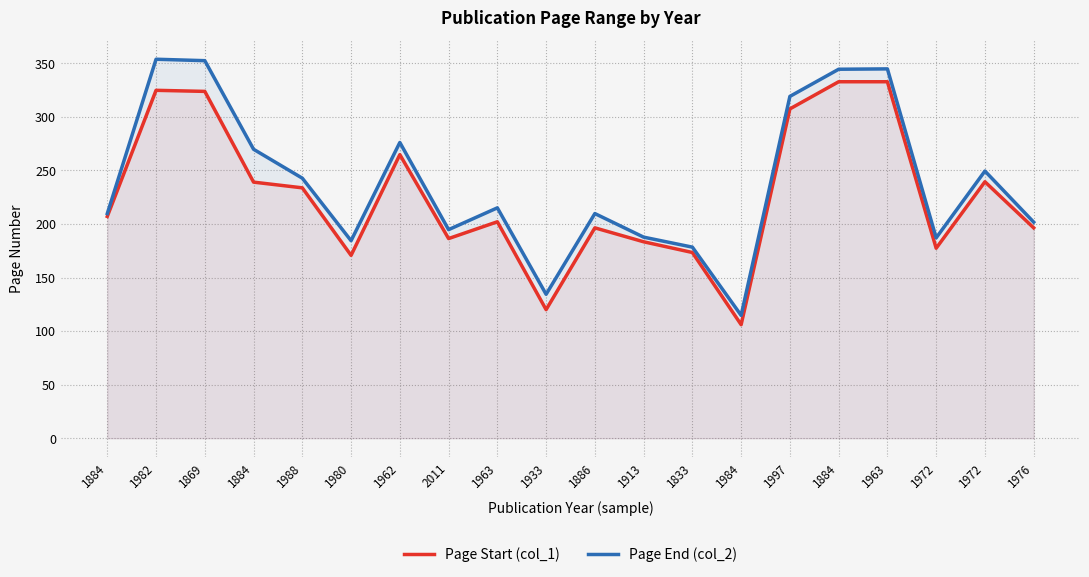

Is it true that Page Start (col_1) equals 142.2 at 1972?

False